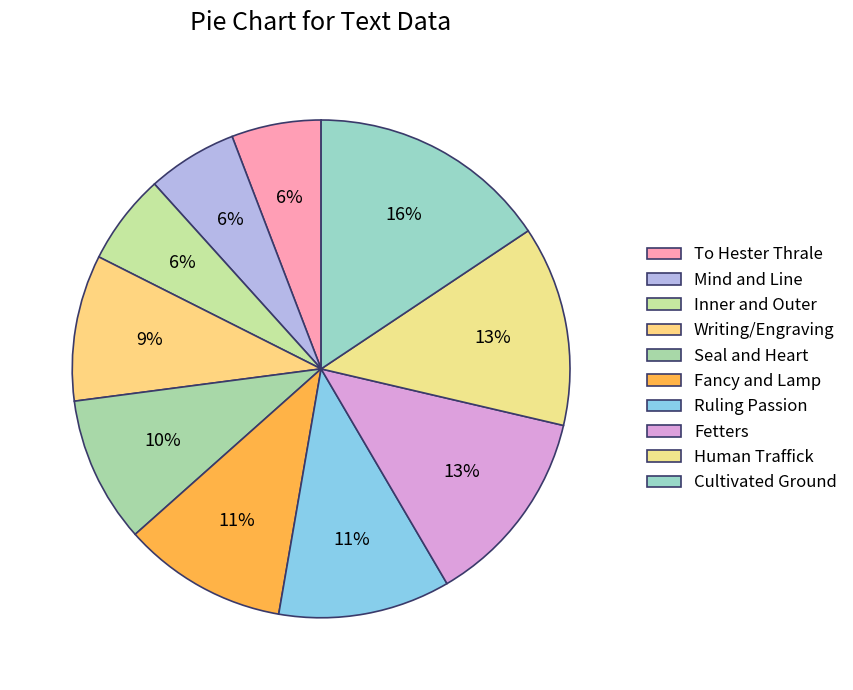

Combined, what portion of the pie is Seal and Heart and Ruling Passion?

20.7%